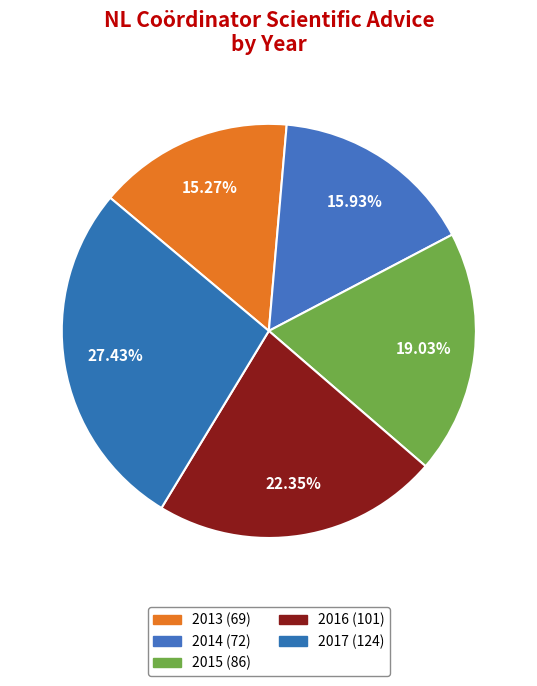

What percentage is the 2013 slice, to the nearest percent?

15%